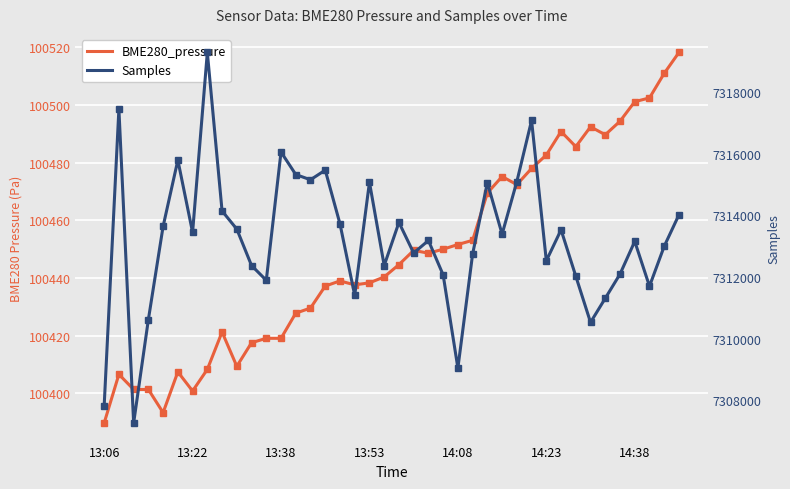

What is the sum of all BME280_pressure values?

4017906.7